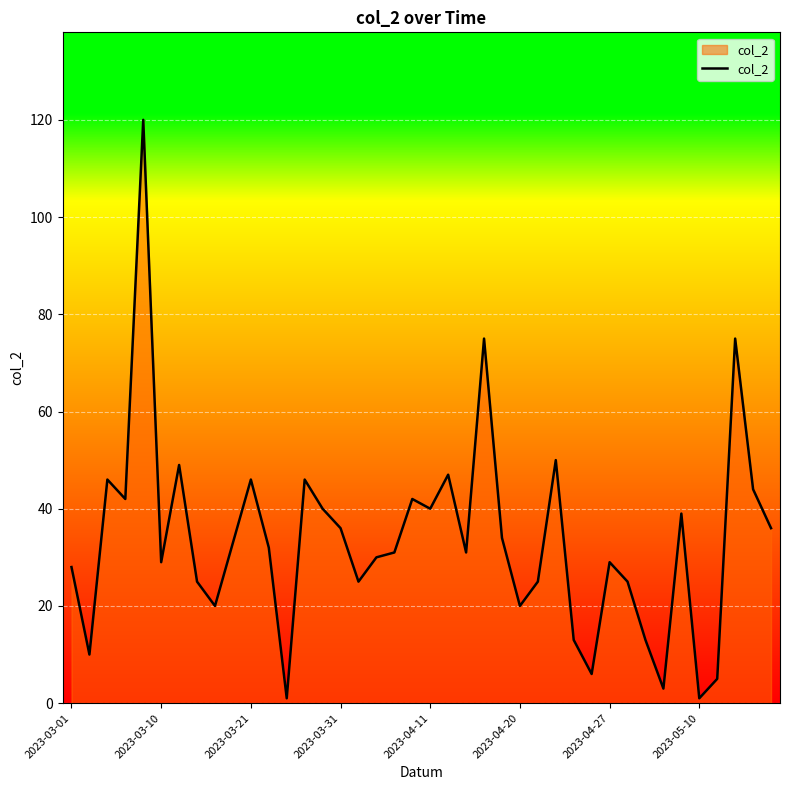

What is the difference between the maximum and minimum values?

119